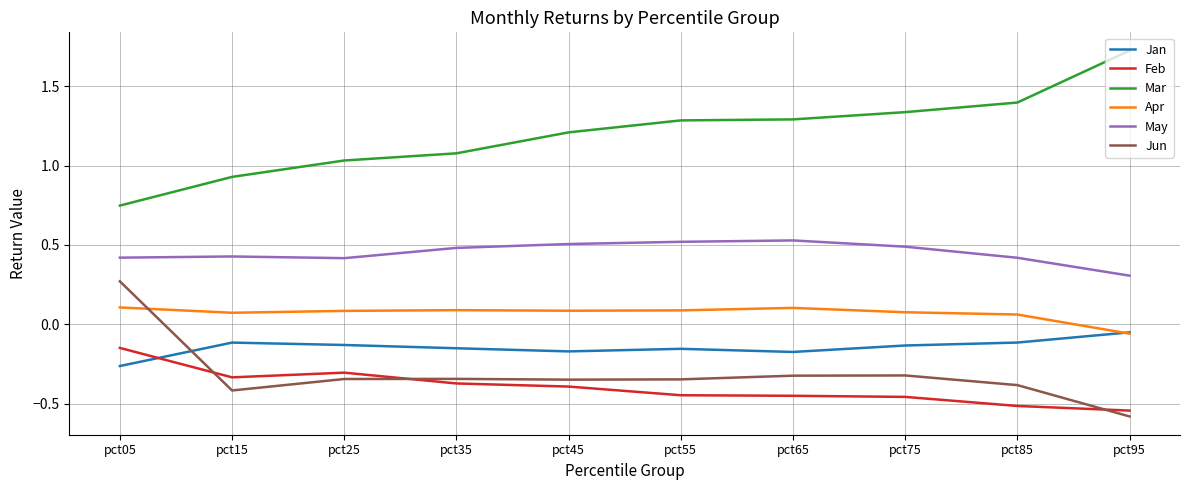

Which series changed the most between pct05 and pct25?

Jun